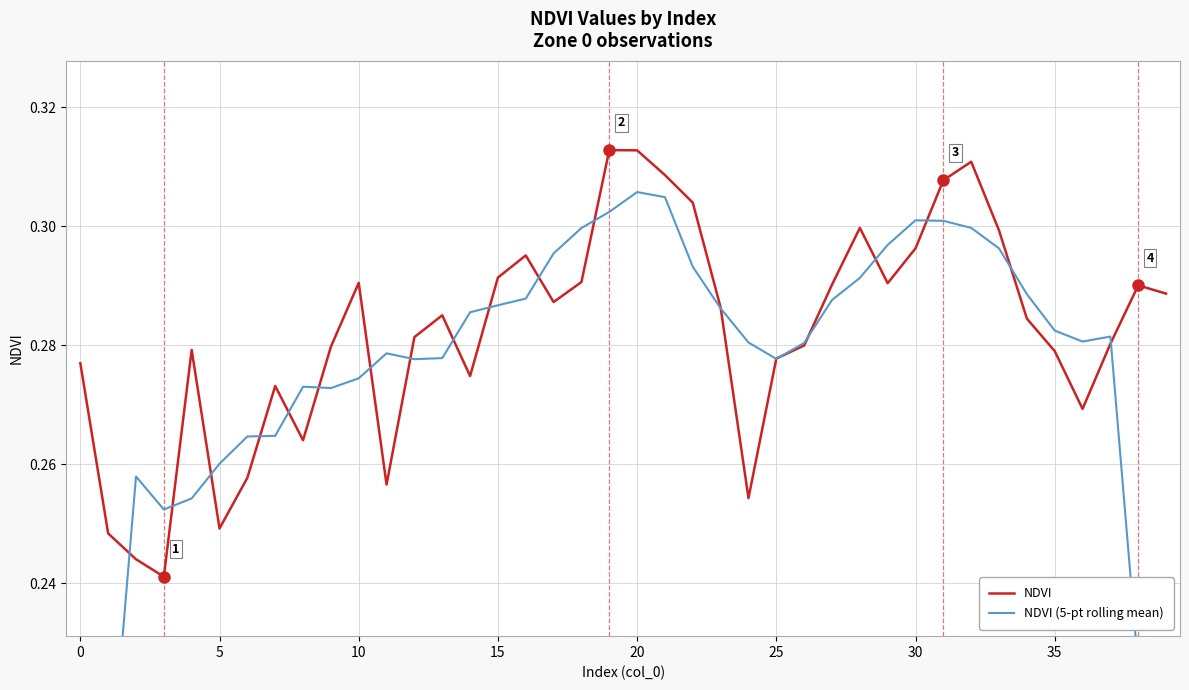

Reading left to right, list all the values displayed in this chart.

NDVI: 0.3	0.2	0.2	0.2	0.3	0.2	0.3	0.3	0.3	0.3	0.3	0.3	0.3	0.3	0.3	0.3	0.3	0.3	0.3	0.3	0.3	0.3	0.3	0.3	0.3	0.3	0.3	0.3	0.3	0.3	0.3	0.3	0.3	0.3	0.3	0.3	0.3	0.3	0.3	0.3
NDVI (5-pt rolling mean): 0.2	0.2	0.3	0.3	0.3	0.3	0.3	0.3	0.3	0.3	0.3	0.3	0.3	0.3	0.3	0.3	0.3	0.3	0.3	0.3	0.3	0.3	0.3	0.3	0.3	0.3	0.3	0.3	0.3	0.3	0.3	0.3	0.3	0.3	0.3	0.3	0.3	0.3	0.2	0.2